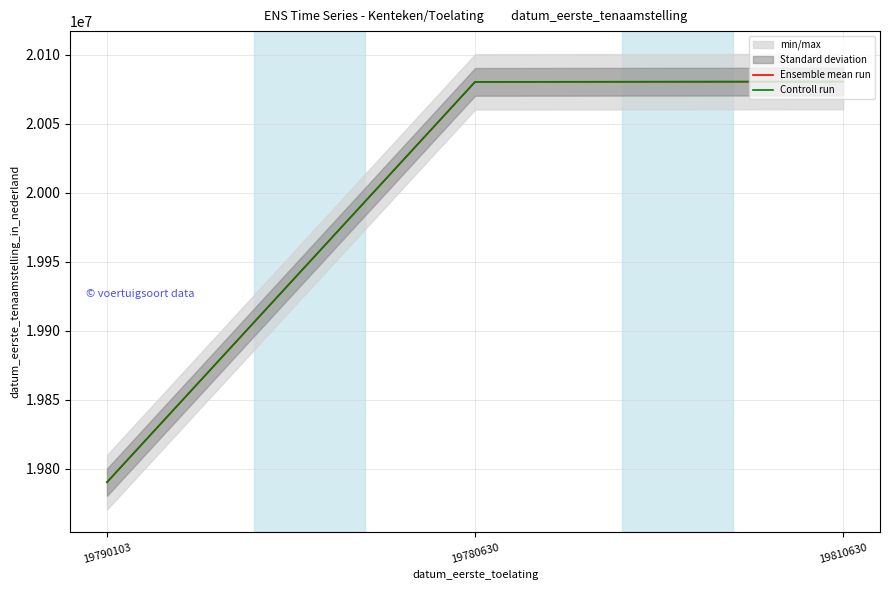

What is the total value across all series at 19780630?

40160816